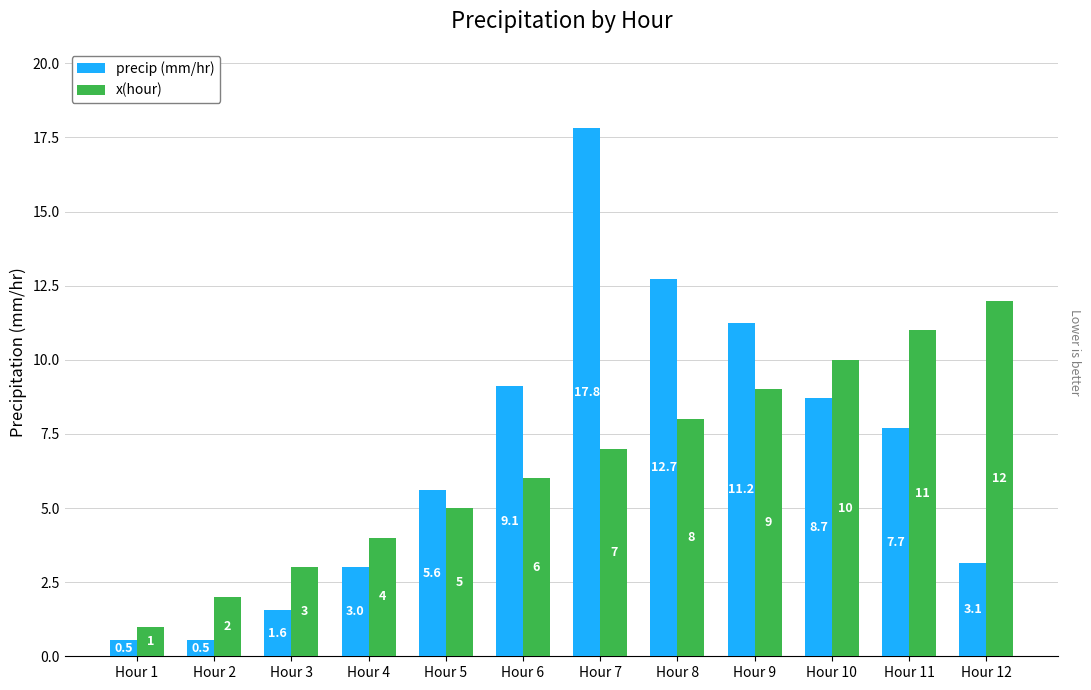

At which label does x(hour) reach its minimum?

Hour 1